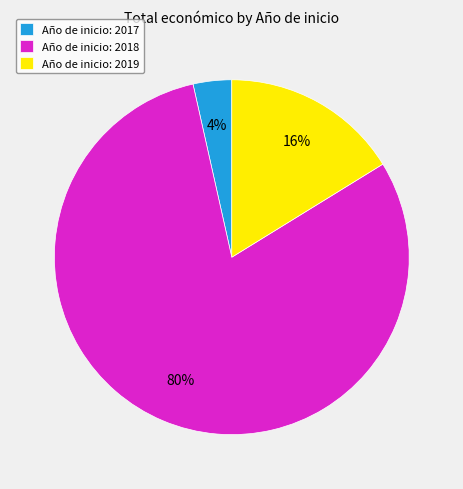

Is it true that Año de inicio: 2019 is 9% of the pie?

False